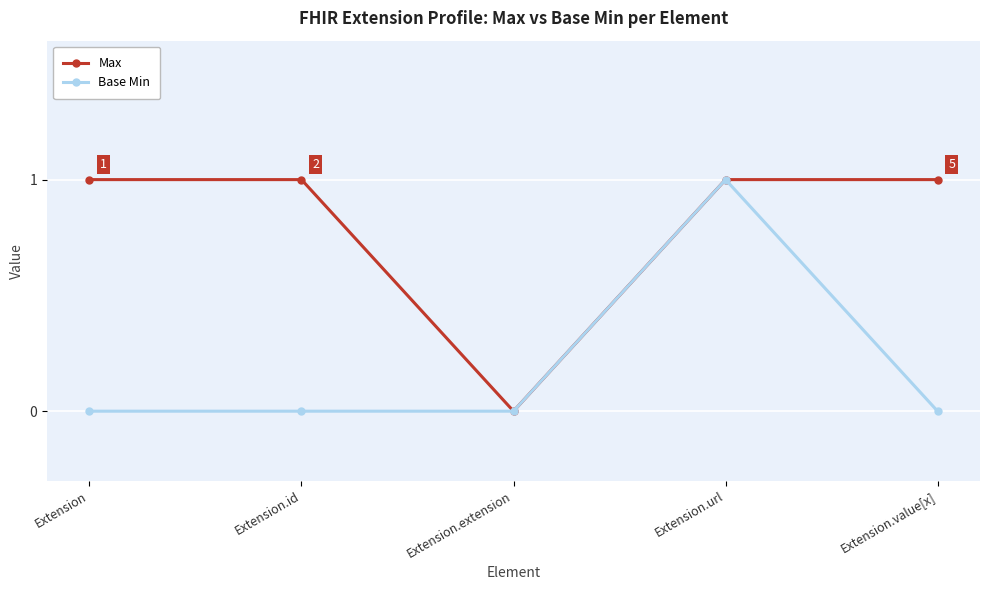

Reading left to right, extract all data points from this chart.

Max: 1	1	0	1	1
Base Min: 0	0	0	1	0